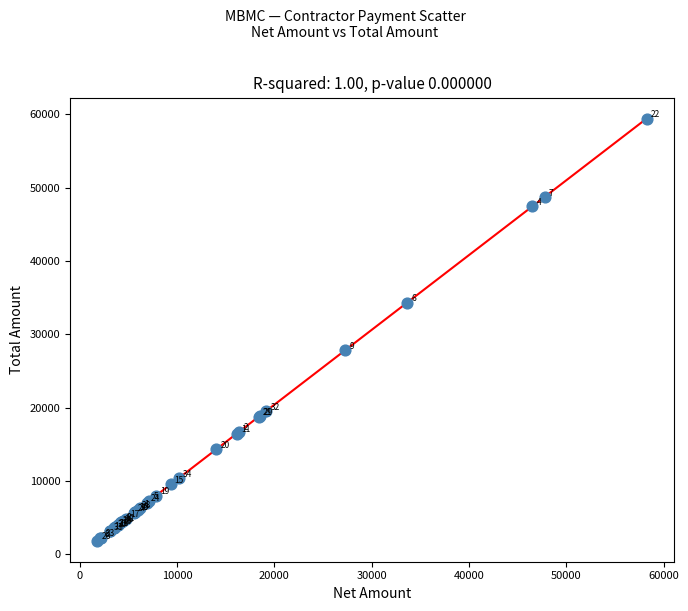

What Y value in the scatter plot is closest to 30654?

27840